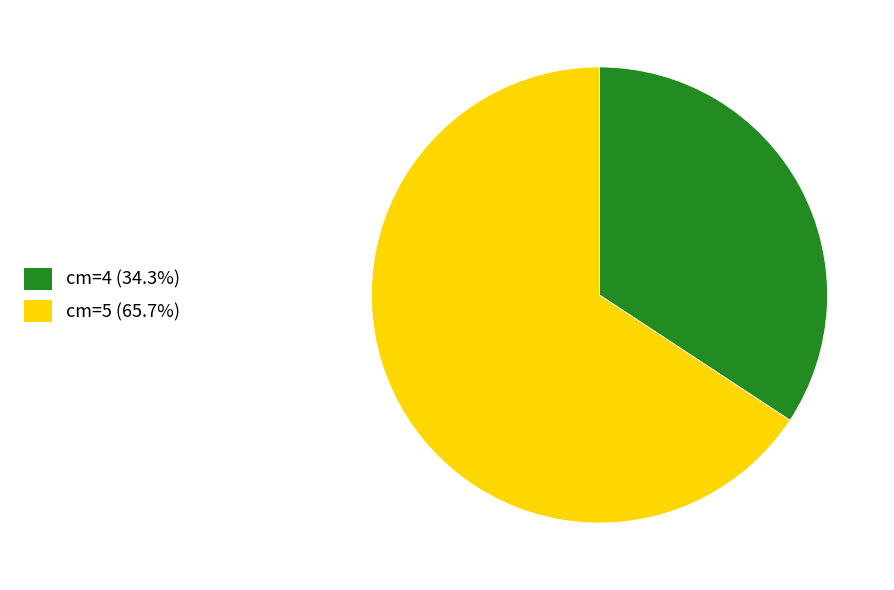

What is the majority slice?

cm=5